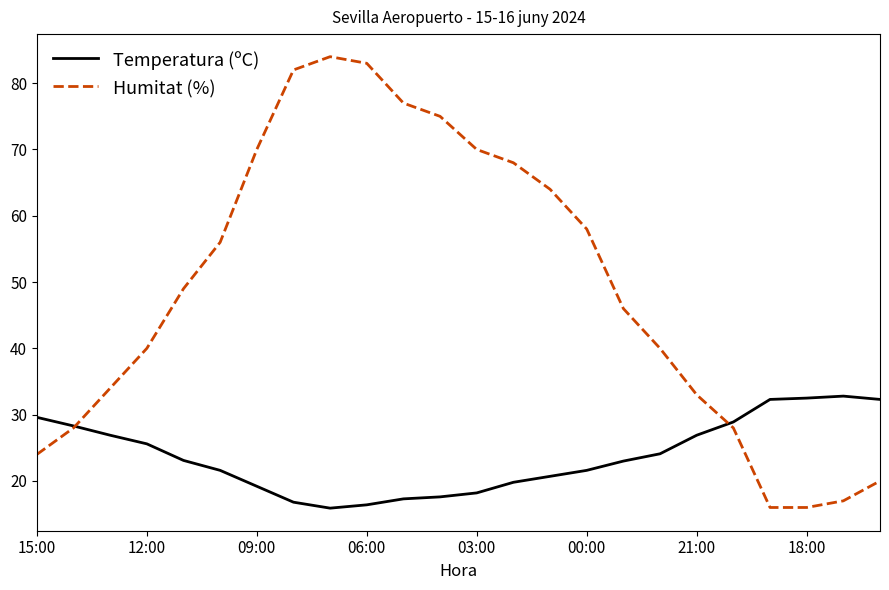

Which series has the largest range (max minus min)?

Humitat (%)